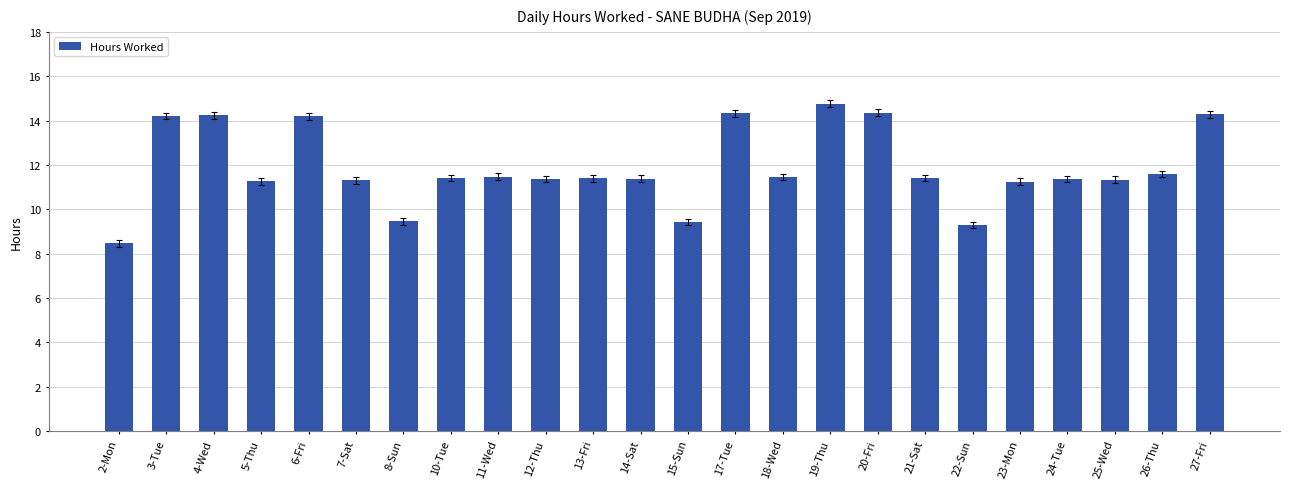

Where does the data first go above 11?

3-Tue